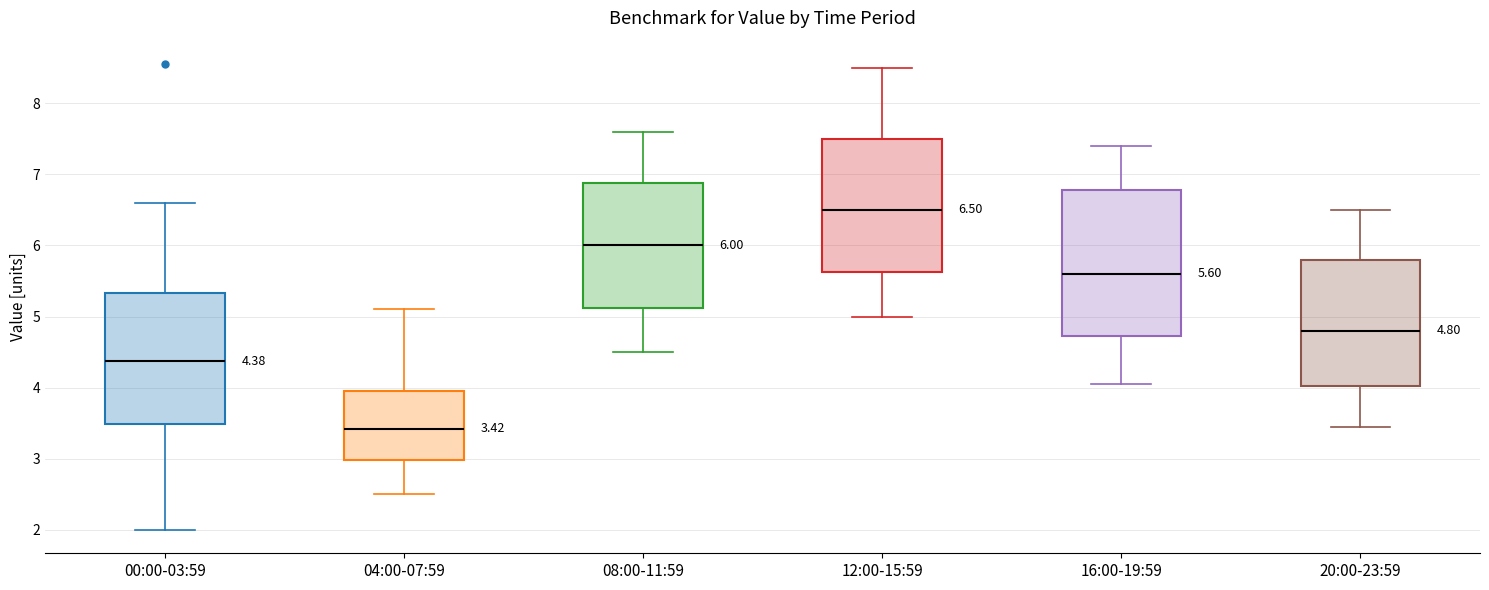

Which box has the lowest median line?

04:00-07:59